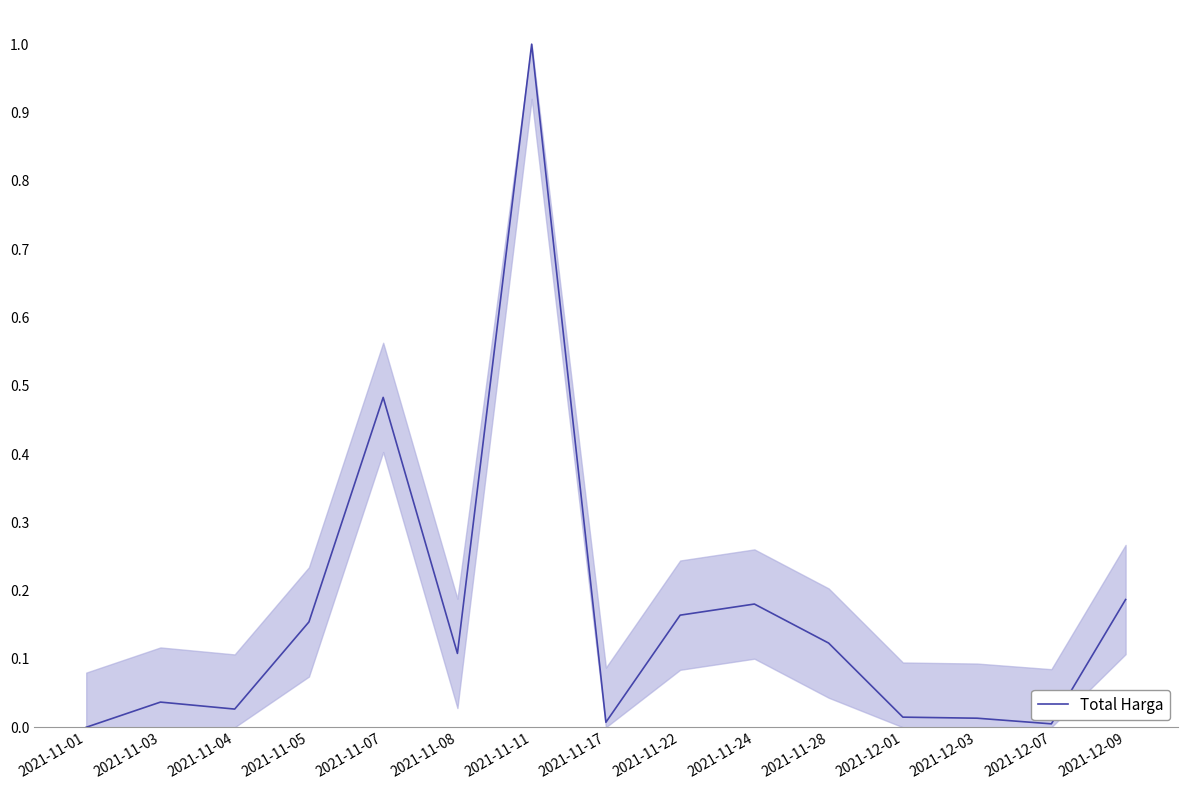

What position from the left is 2021-11-08?

6